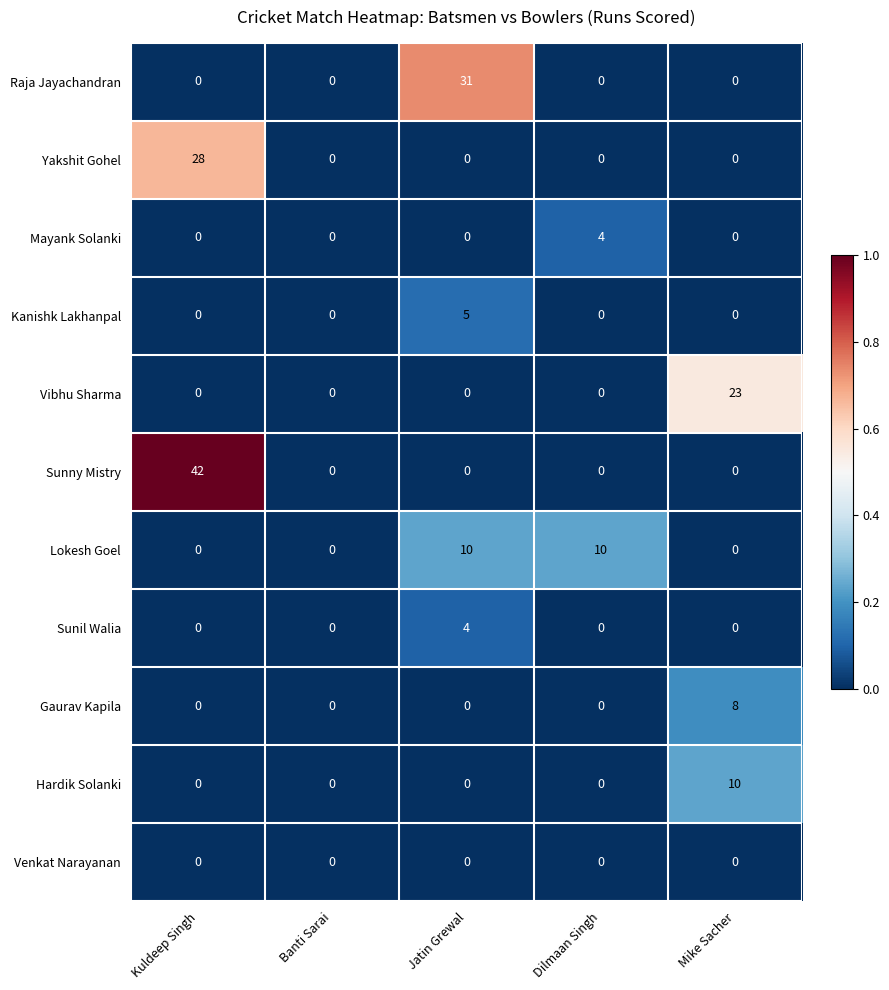

What is the total value across all series at Dilmaan Singh?

14